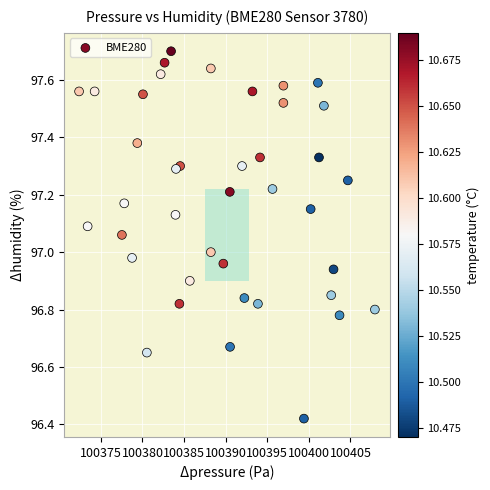

What is the range of X values (max minus min)?

35.6